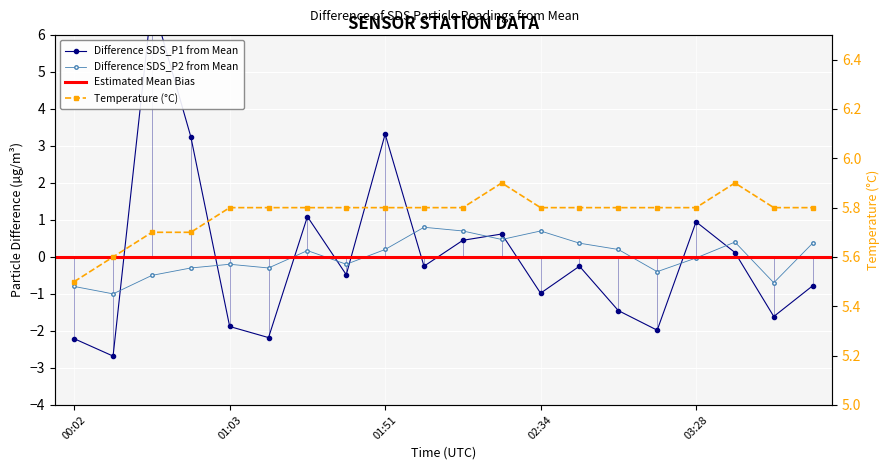

Which label corresponds to the smallest value in the chart?

00:17